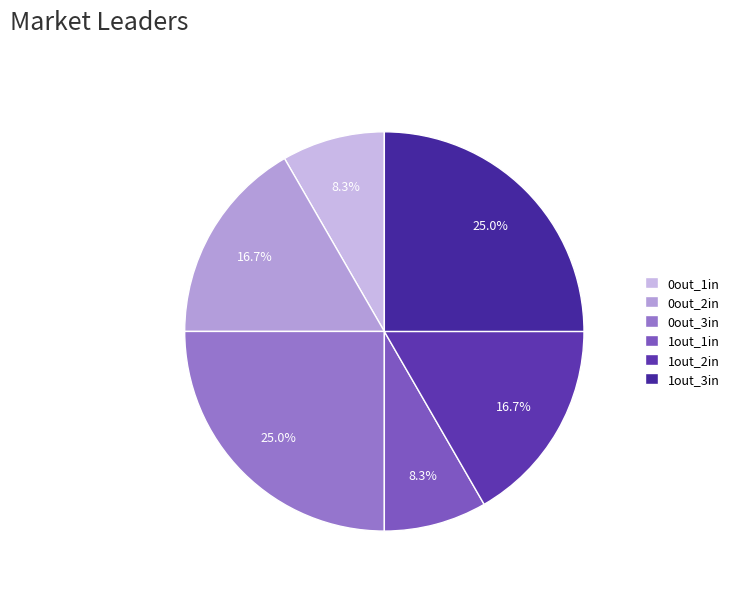

How many slices are in this pie chart?

6